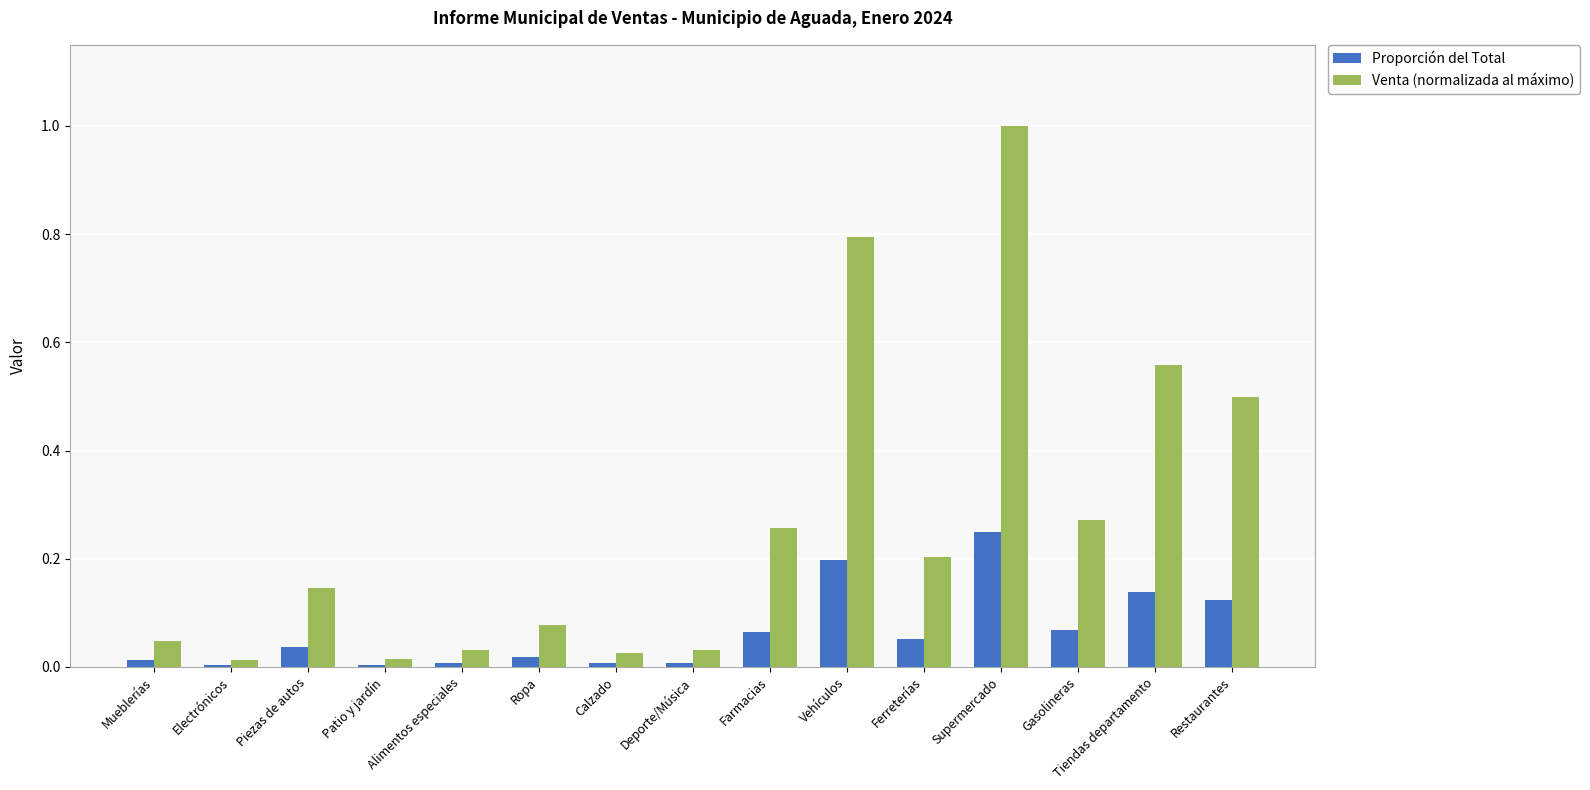

What is the total value across all series at Supermercado?

1.2